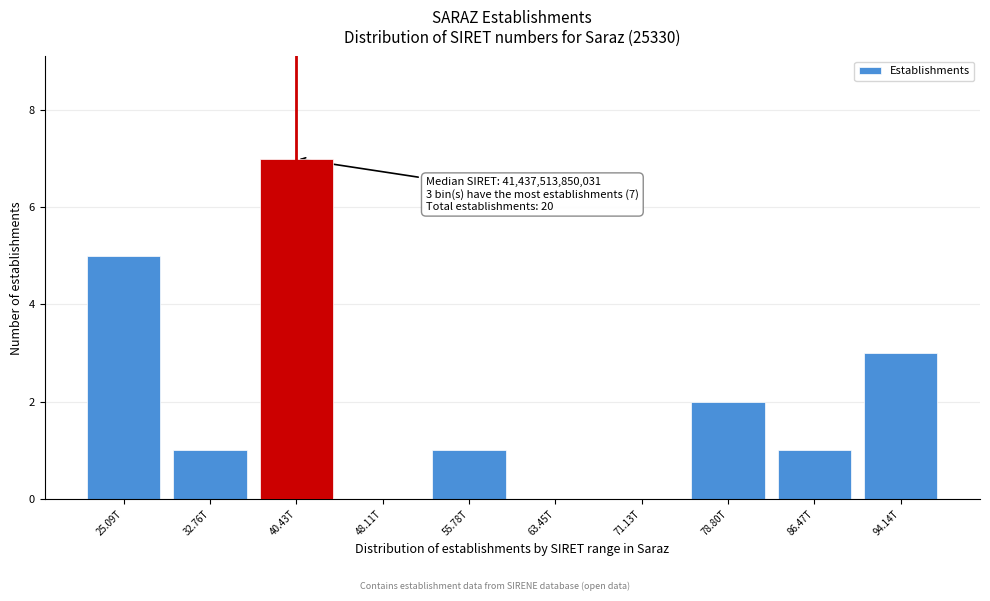

Reading right to left, transcribe all the data shown in this chart.

94.14T=3	86.47T=1	78.80T=2	71.13T=0	63.45T=0	55.78T=1	48.11T=0	40.43T=7	32.76T=1	25.09T=5